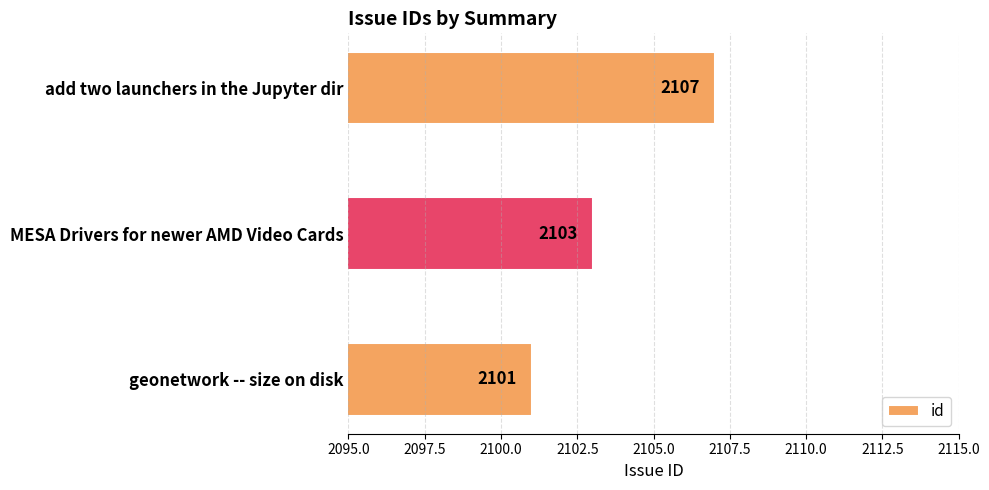

What is the smallest value displayed?

2101